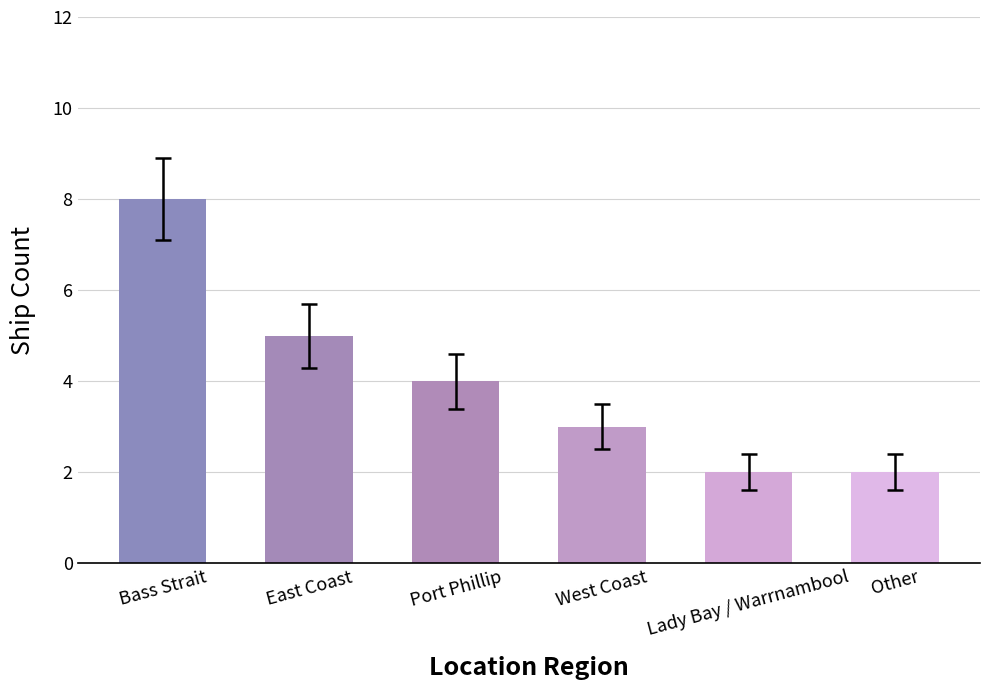

How many series are shown in this chart?

1